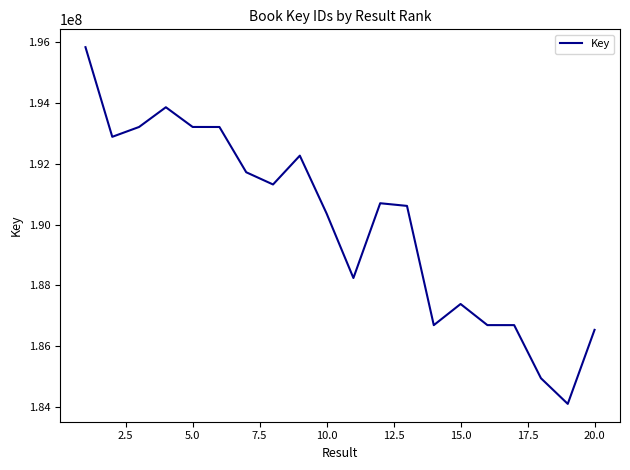

What is the smallest value displayed?

184106847